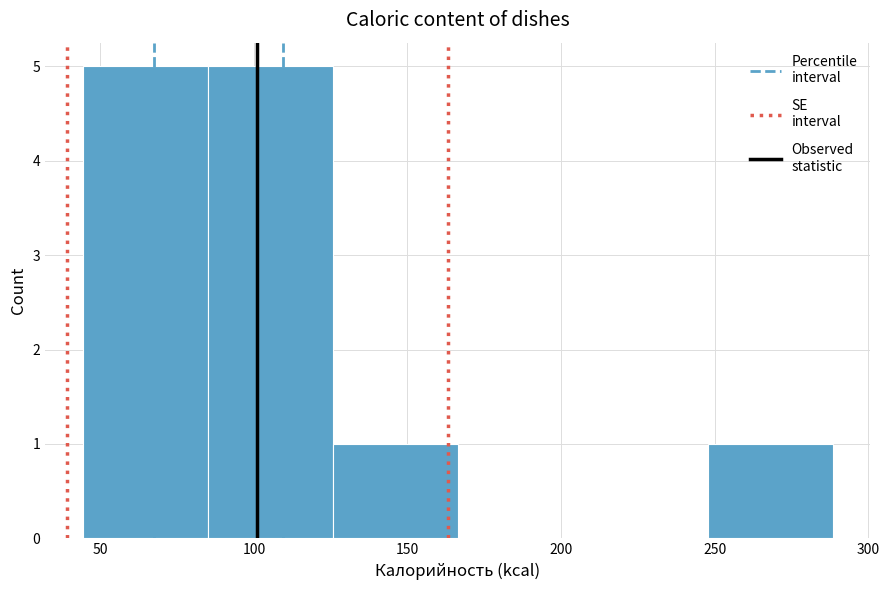

Reading left to right, transcribe this chart: for each bar, give the range it covers on the x-axis and its height. Neither the bar edges nor the heights are printed on the chart, so give them approximately, as read against the axes.

45 to 85: 5
85 to 125: 5
125 to 165: 1
165 to 205: 0
205 to 250: 0
250 to 290: 1